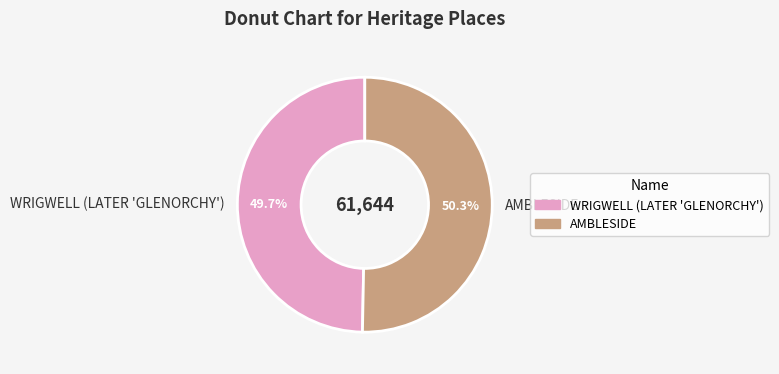

How many segments does this pie chart have?

2